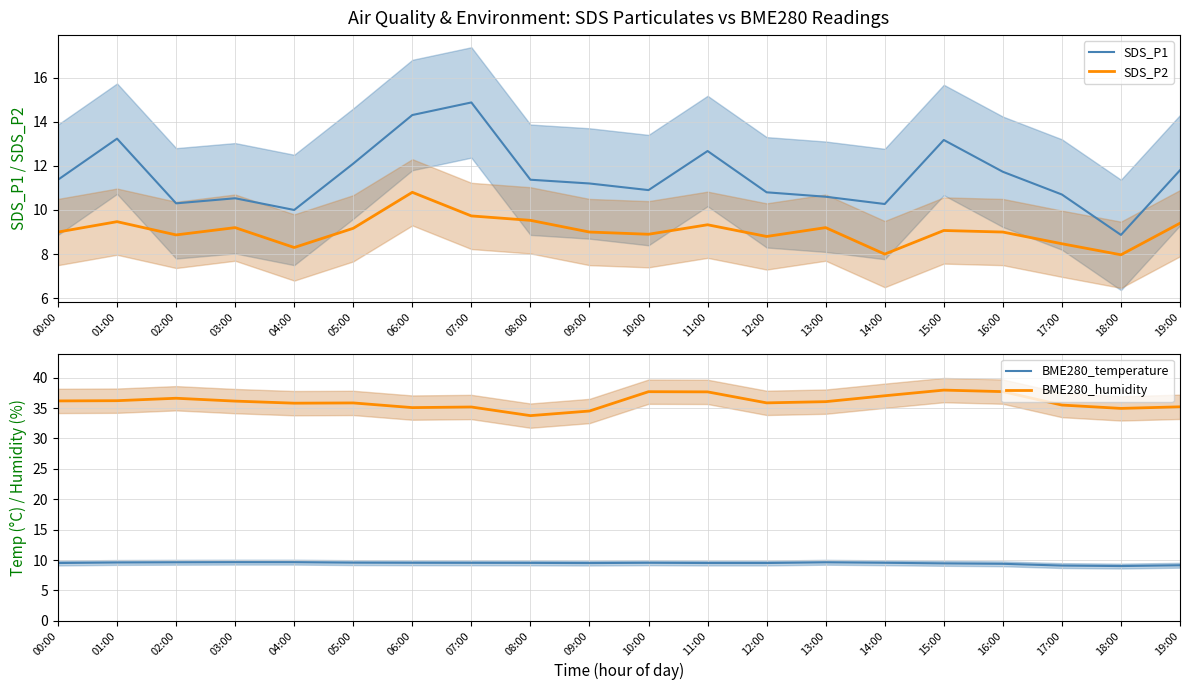

The value of BME280_temperature at 08:00 is 16.9. True or false?

False